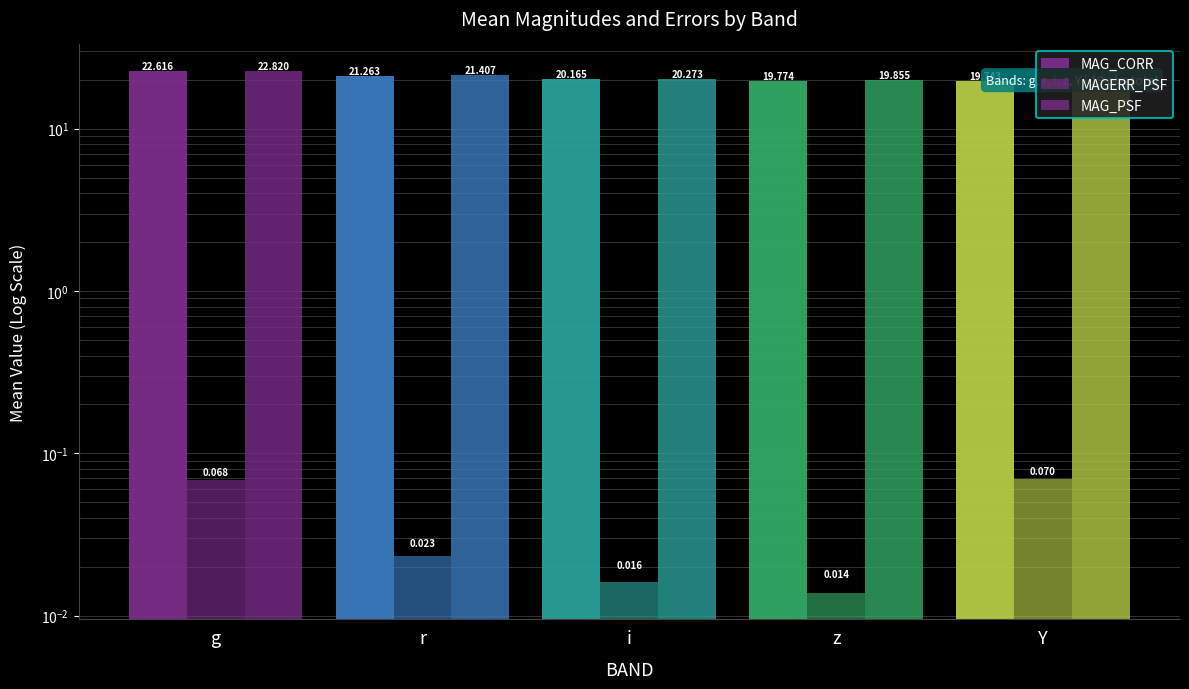

Which series changed the most between z and Y?

MAGERR_PSF